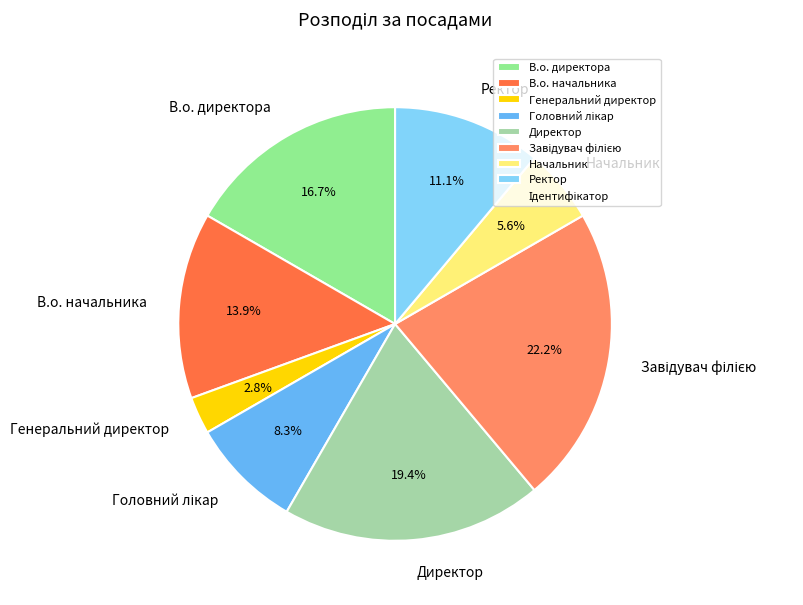

Approximately how many times larger is the value at В.о. начальника compared to Генеральний директор?

5.0